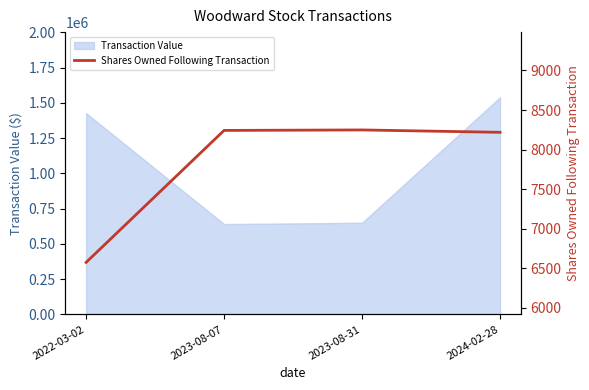

True or false: the data has more than 0 interior local peaks.

True